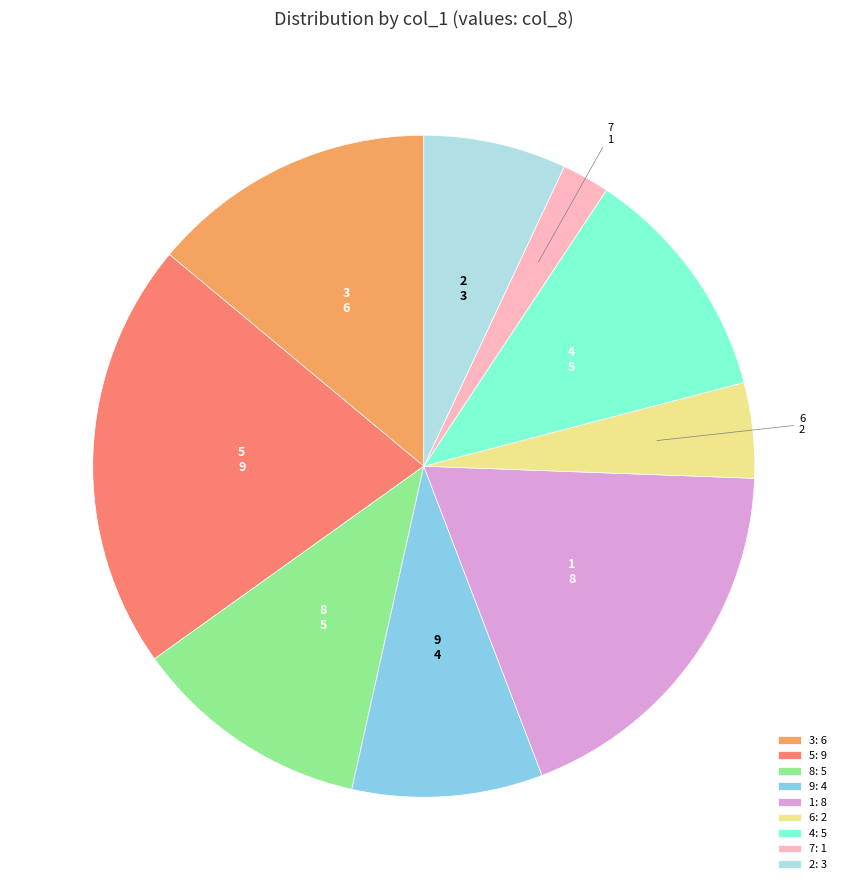

Do 8 and 6 together represent more than half of the pie?

No